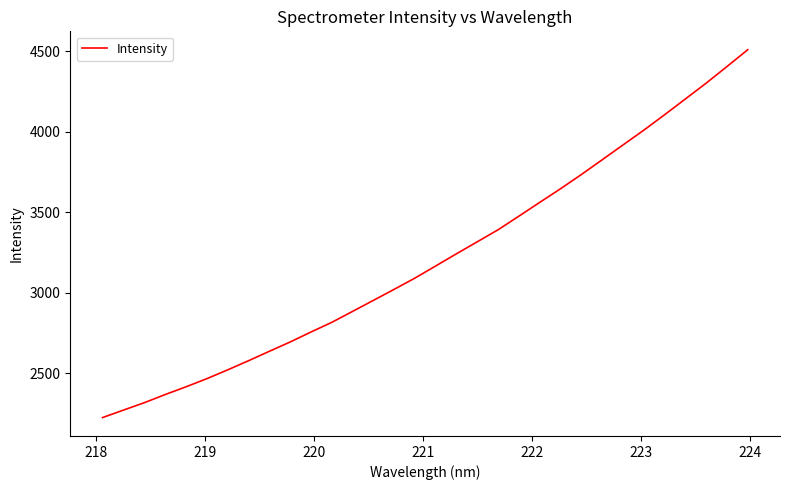

What is the difference between the maximum and minimum values?

2286.8